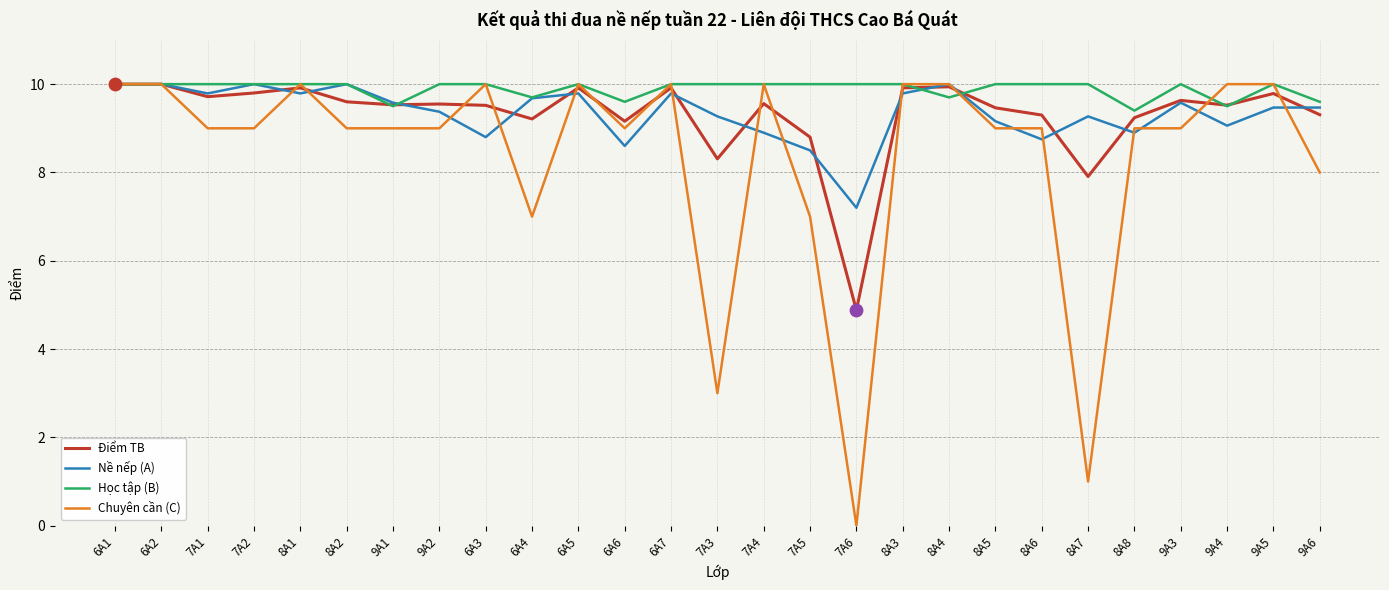

Is the value of Học tập (B) at 9A6 greater than the value of Chuyên cần (C) at 8A2?

Yes